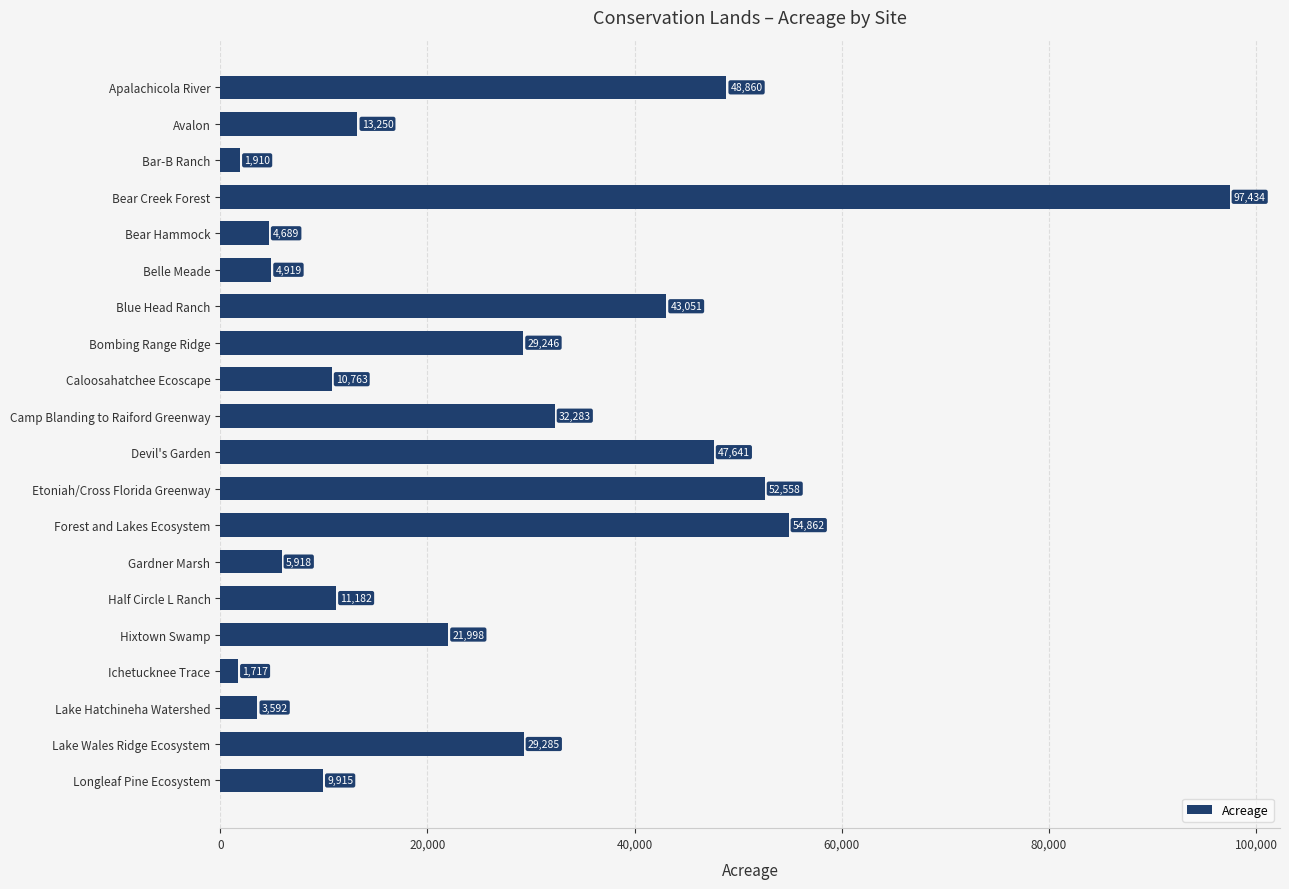

What is the approximate value at Longleaf Pine Ecosystem?

9915